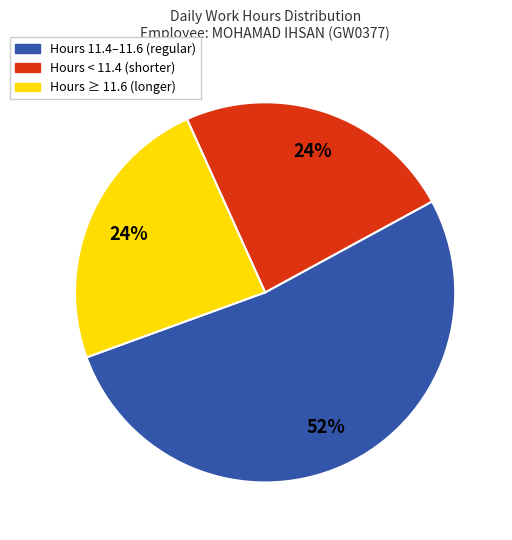

Is there a majority slice in this chart?

Yes